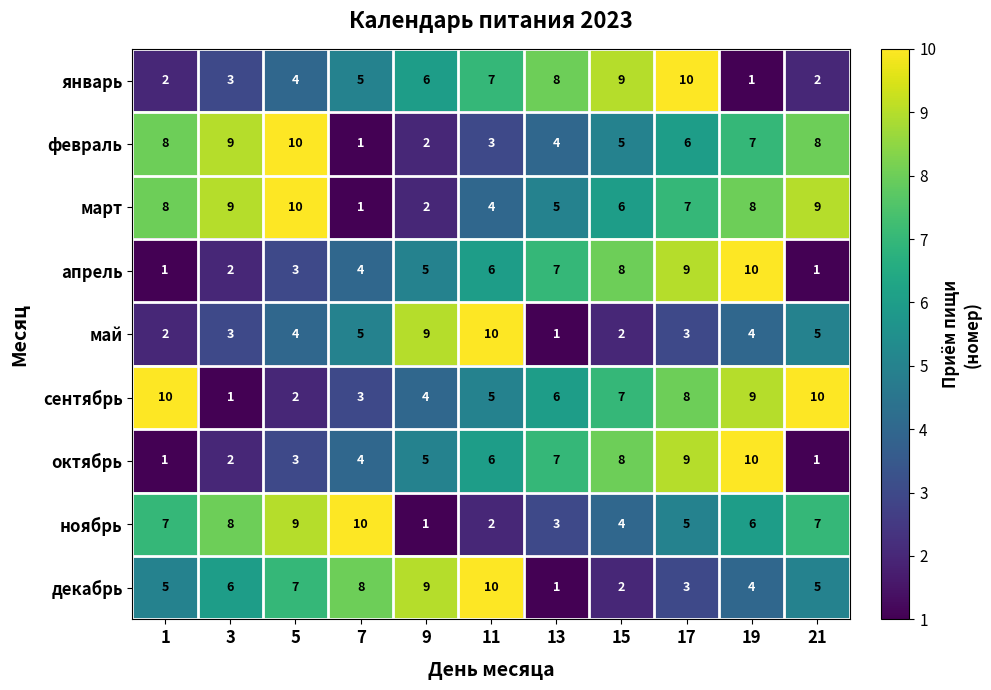

What is the sum of all октябрь values?

56